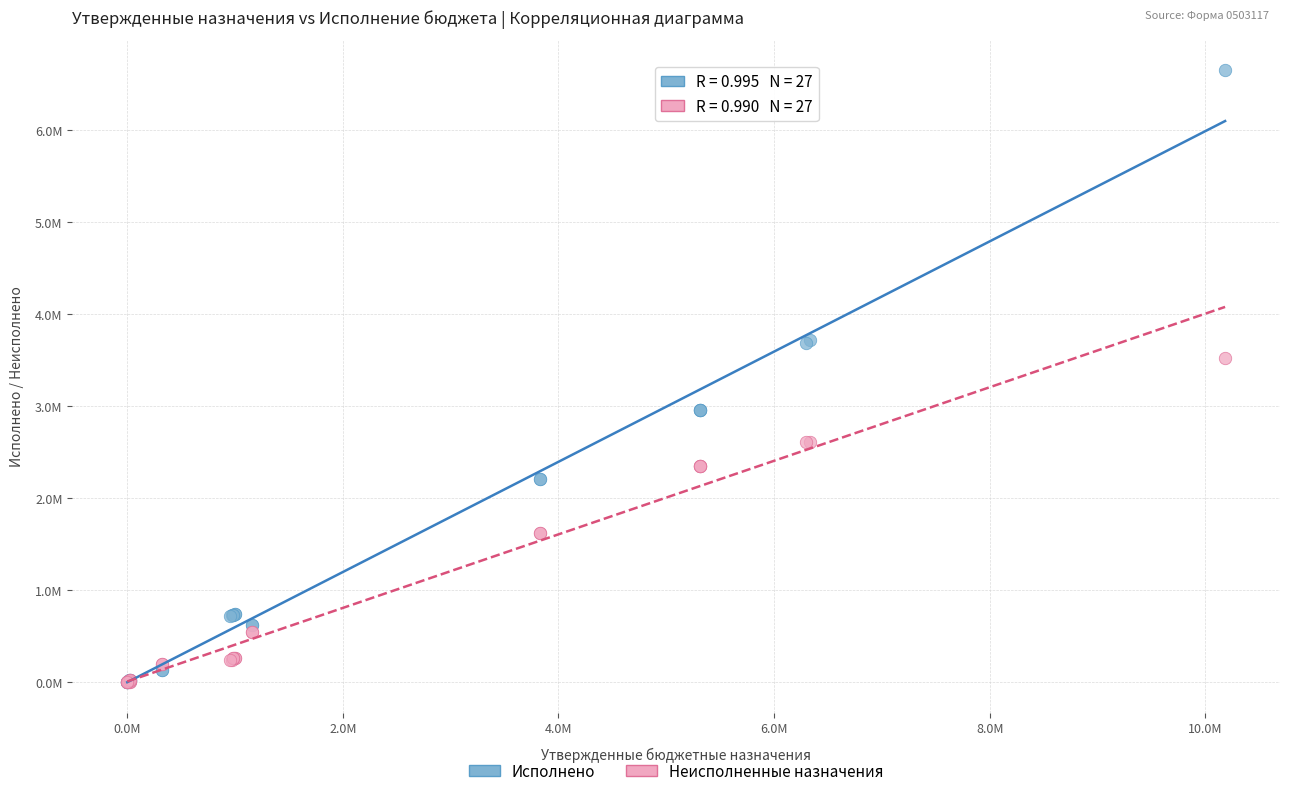

What are all the series names shown in the legend?

Исполнено, Неисполненные назначения